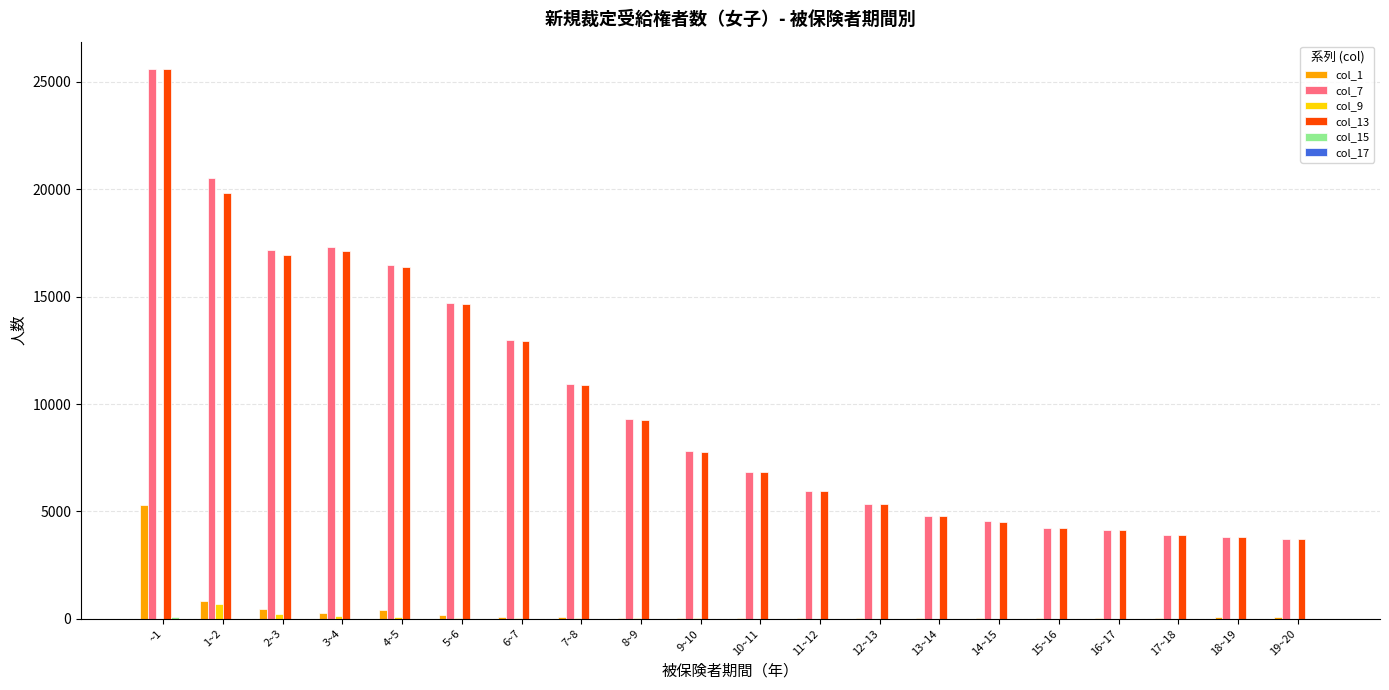

Between 6~7 and 19~20, which series saw the biggest shift?

col_7